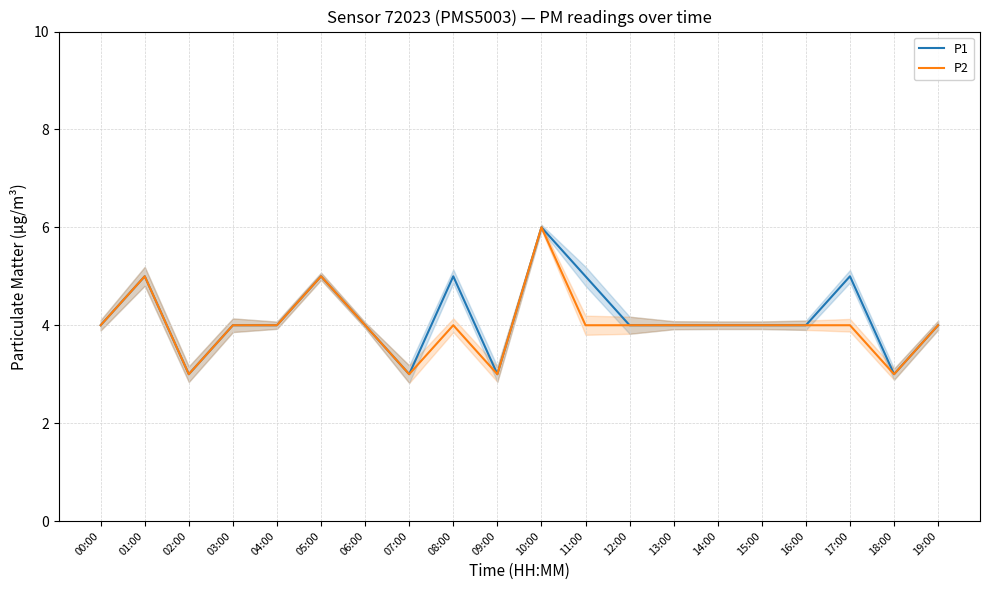

Which has a higher value, 17:00 or 07:00?

17:00